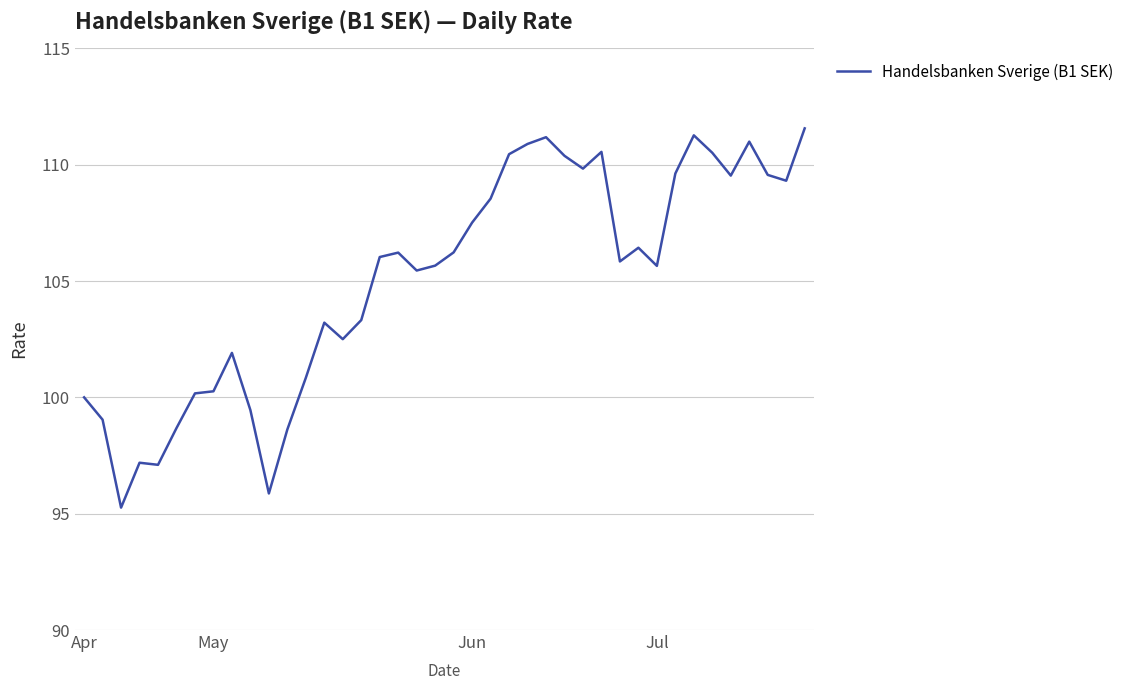

What is the sum of all values?

4202.6